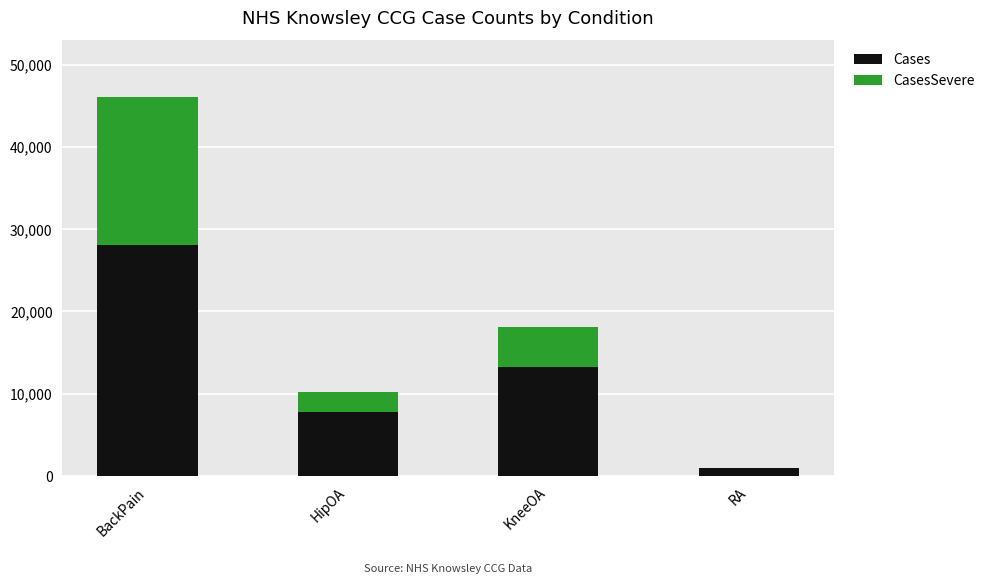

What is the average value of the Cases series?

12553